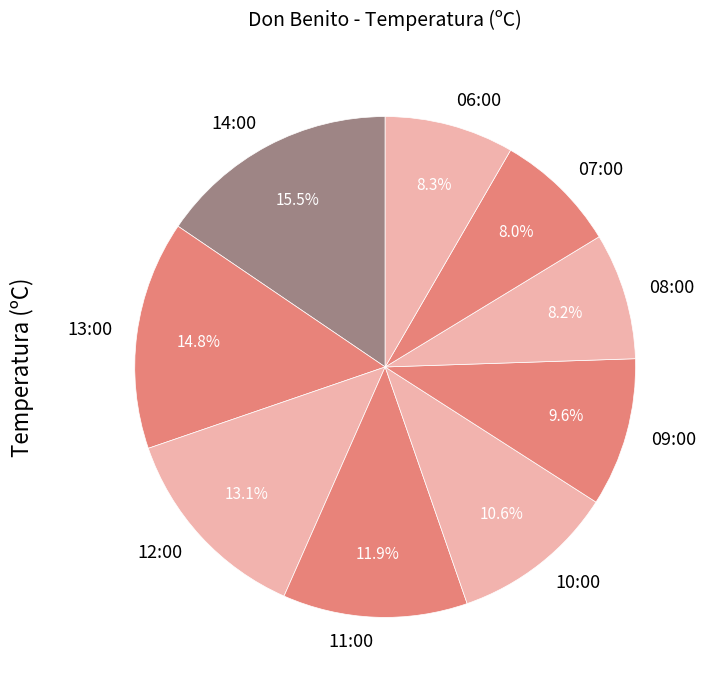

How many segments does this pie chart have?

9